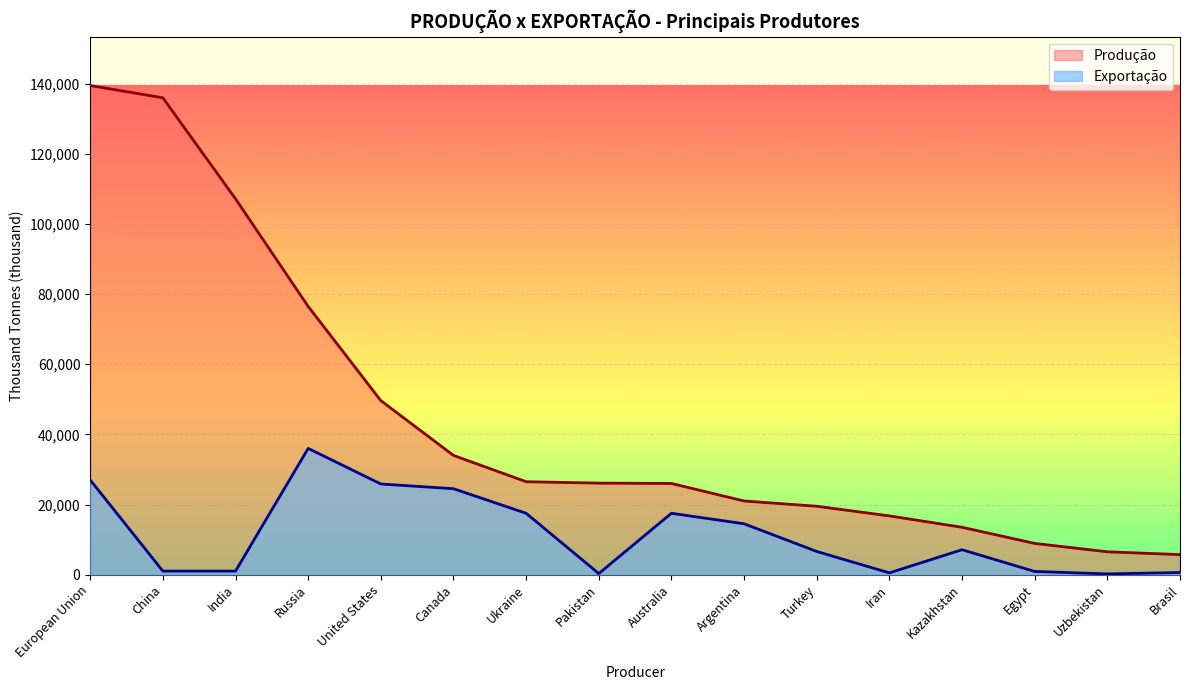

True or false: Exportação has a value of 337 at Iran.

False